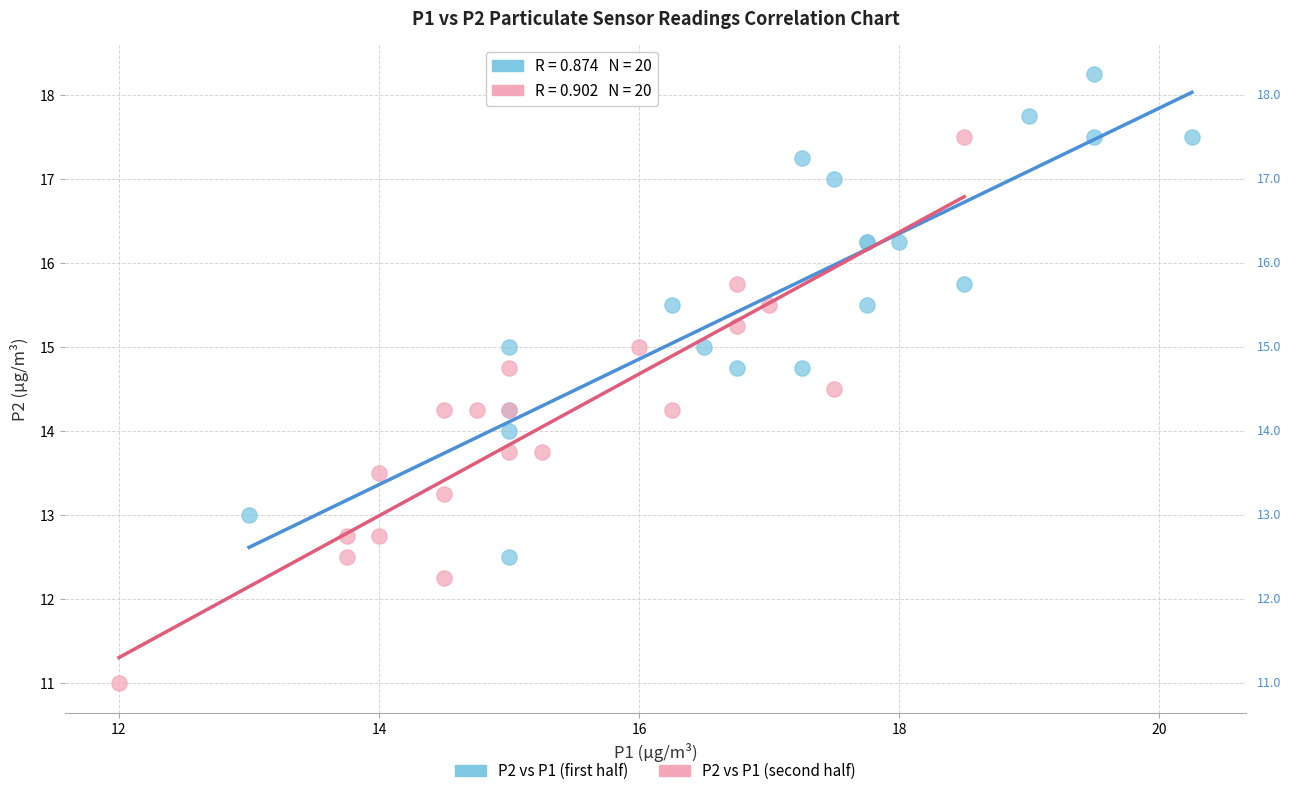

Which series reaches the minimum Y coordinate?

P2 vs P1 (second half)